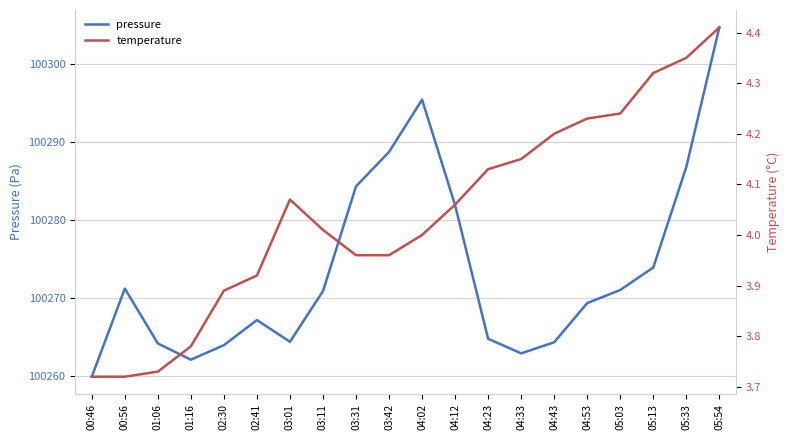

At which label is pressure closest to 100282?

04:12